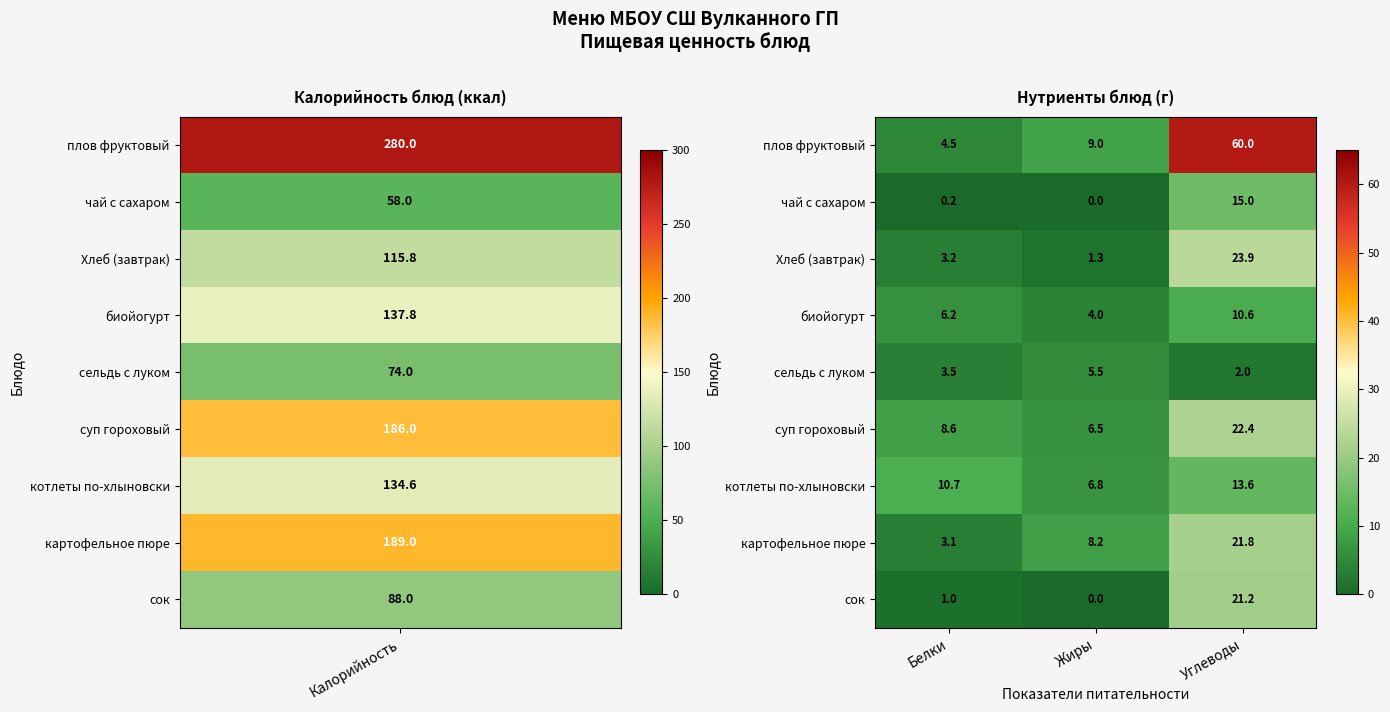

Which label corresponds to the largest value in the chart?

Углеводы